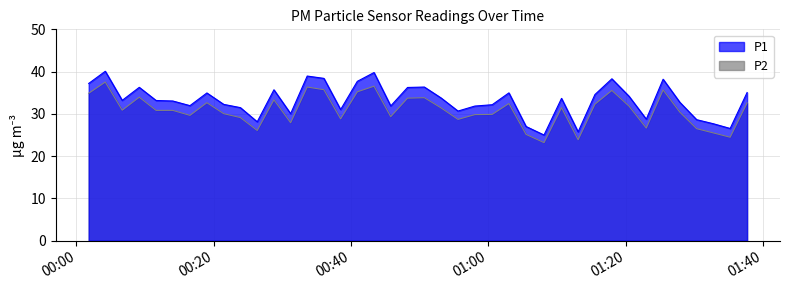

List the labels in order of P2 value, smallest first.

2023-09-07T01:08:07, 2023-09-07T01:13:05, 2023-09-07T01:35:14, 2023-09-07T01:05:30, 2023-09-07T01:32:47, 2023-09-07T00:26:20, 2023-09-07T01:30:21, 2023-09-07T01:23:01, 2023-09-07T00:31:12, 2023-09-07T00:55:35, 2023-09-07T00:38:29, 2023-09-07T00:23:53, 2023-09-07T00:45:47, 2023-09-07T00:16:32, 2023-09-07T00:58:02, 2023-09-07T01:00:34, 2023-09-07T00:21:27, 2023-09-07T01:27:54, 2023-09-07T00:11:36, 2023-09-07T00:14:02, 2023-09-07T00:06:40, 2023-09-07T00:53:08, 2023-09-07T01:10:40, 2023-09-07T01:20:30, 2023-09-07T01:15:32, 2023-09-07T01:03:00, 2023-09-07T01:37:42, 2023-09-07T00:19:00, 2023-09-07T00:28:46, 2023-09-07T00:48:14, 2023-09-07T00:50:41, 2023-09-07T00:09:09, 2023-09-07T00:01:47, 2023-09-07T00:40:55, 2023-09-07T01:18:00, 2023-09-07T01:25:28, 2023-09-07T00:36:03, 2023-09-07T00:33:37, 2023-09-07T00:43:21, 2023-09-07T00:04:12